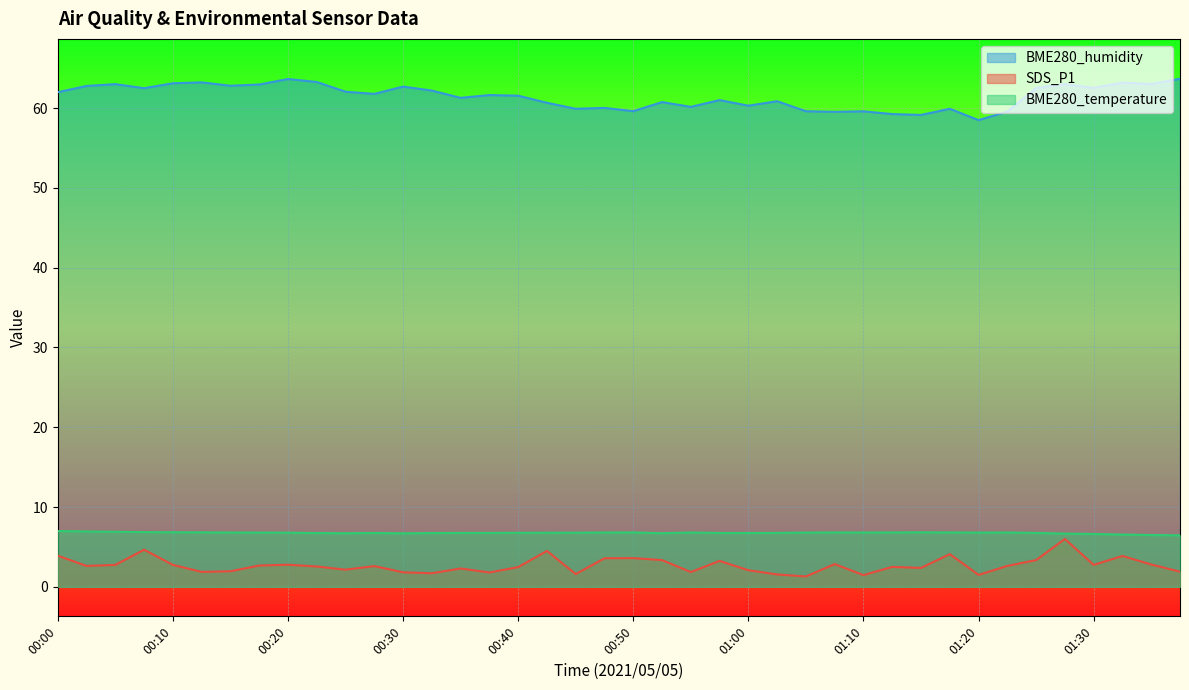

True or false: BME280_humidity has a value of 34.7 at 01:27.

False